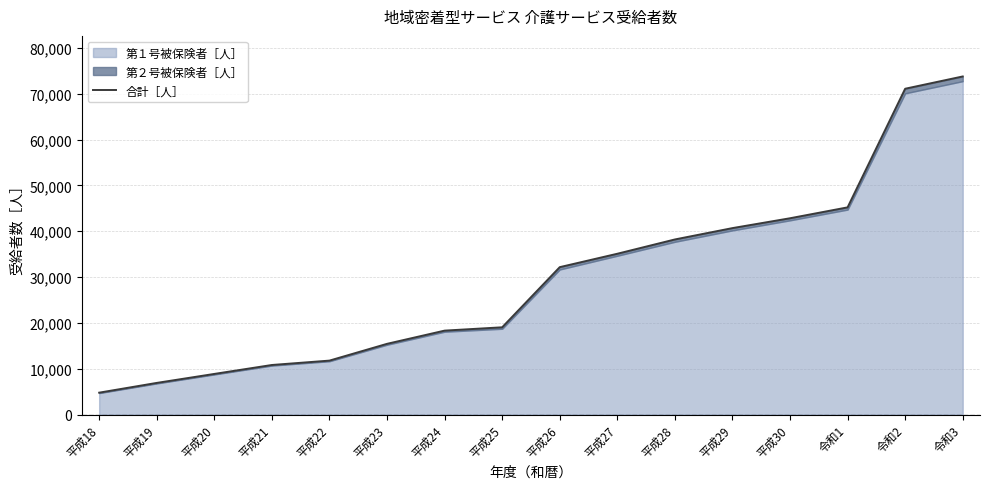

What is the sum of all values?

474808